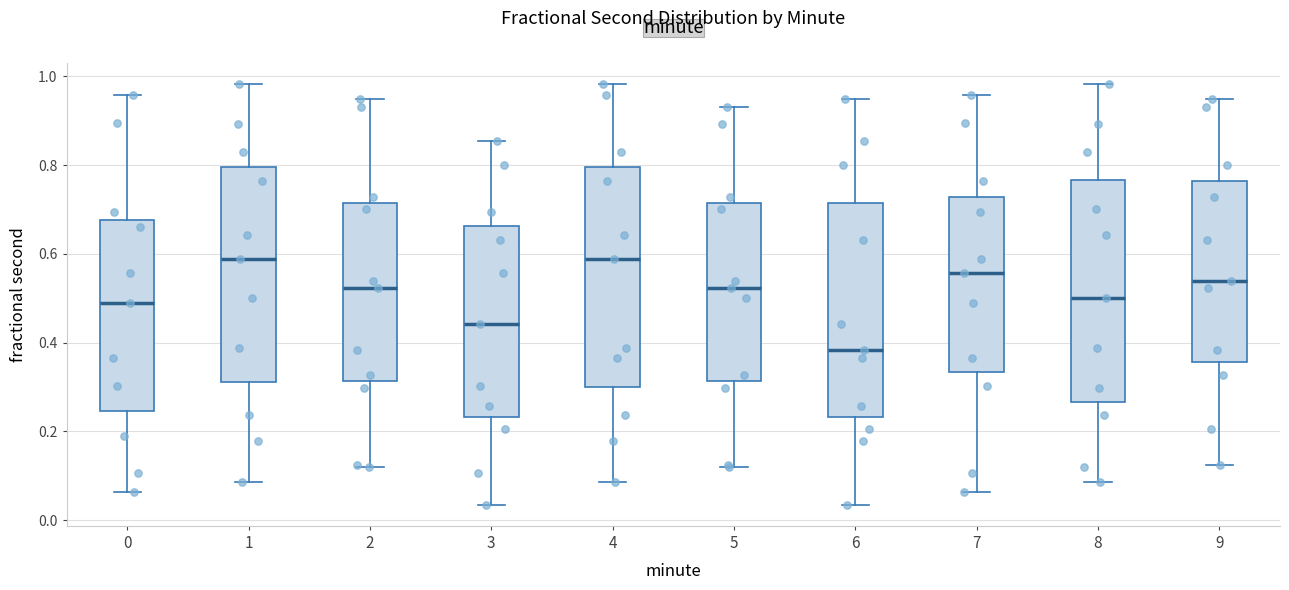

Where is the upper edge of the box at x = 2 on the y-axis? The values are not printed on the chart, so give them approximately, as read against the axis.

0.72